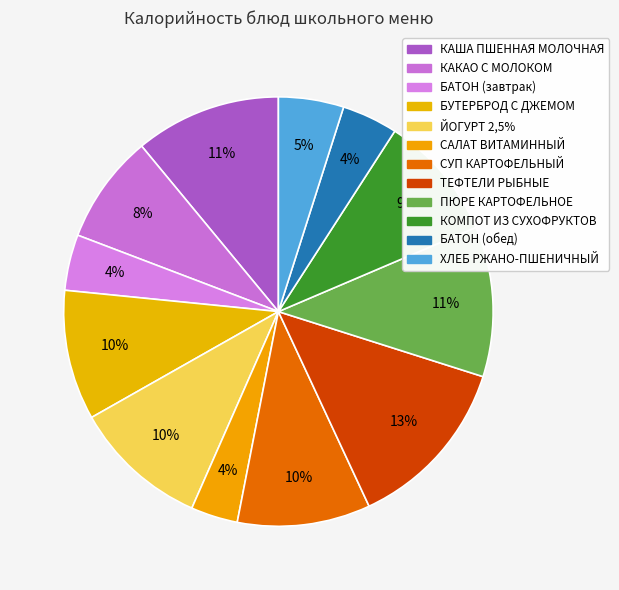

Rank the categories by value from lowest to highest.

САЛАТ ВИТАМИННЫЙ, БАТОН (завтрак), БАТОН (обед), ХЛЕБ РЖАНО-ПШЕНИЧНЫЙ, КАКАО С МОЛОКОМ, КОМПОТ ИЗ СУХОФРУКТОВ, БУТЕРБРОД С ДЖЕМОМ, СУП КАРТОФЕЛЬНЫЙ, ЙОГУРТ 2,5%, КАША ПШЕННАЯ МОЛОЧНАЯ, ПЮРЕ КАРТОФЕЛЬНОЕ, ТЕФТЕЛИ РЫБНЫЕ